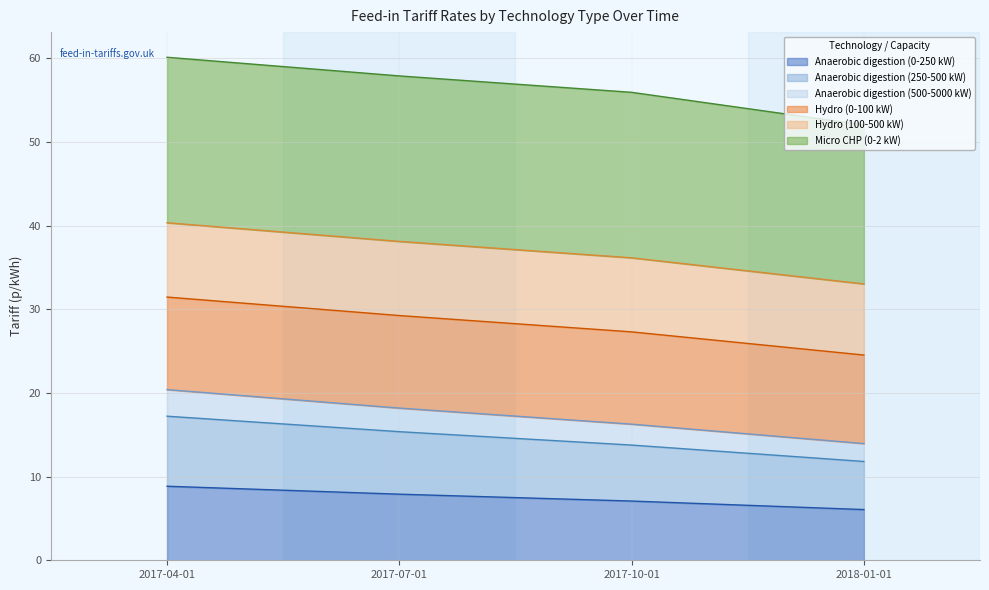

What is the total value across all series at 2018-01-01?

52.0